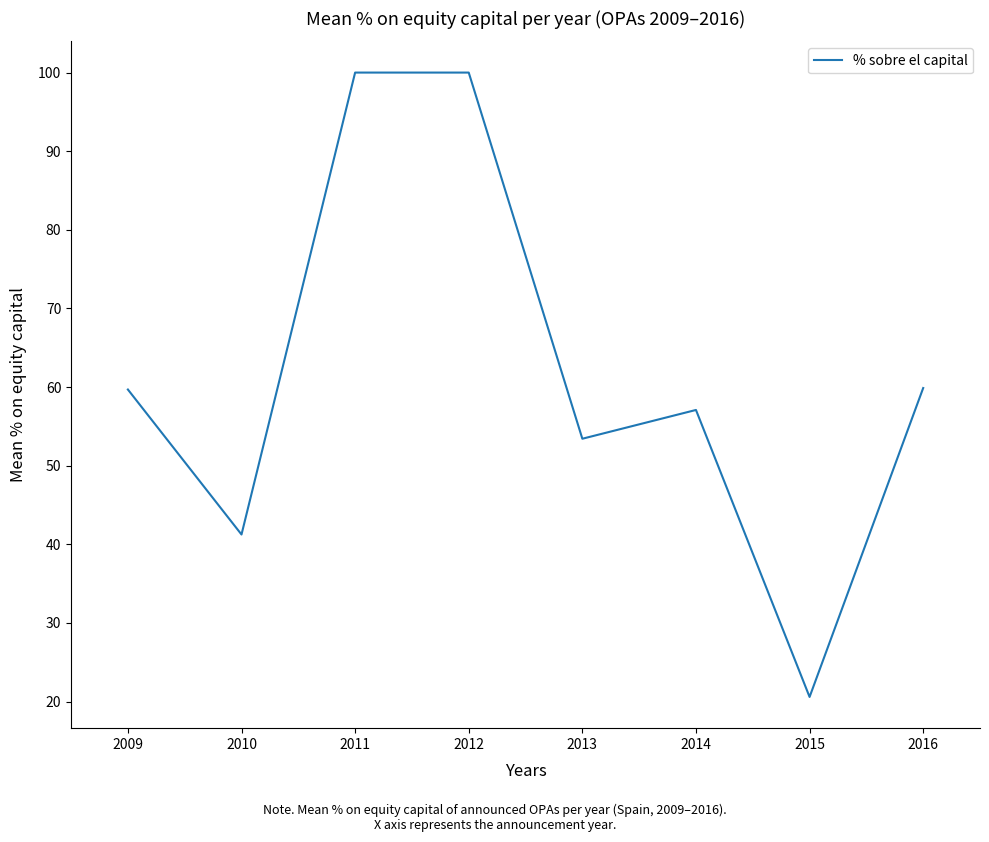

How many series are shown in this chart?

1